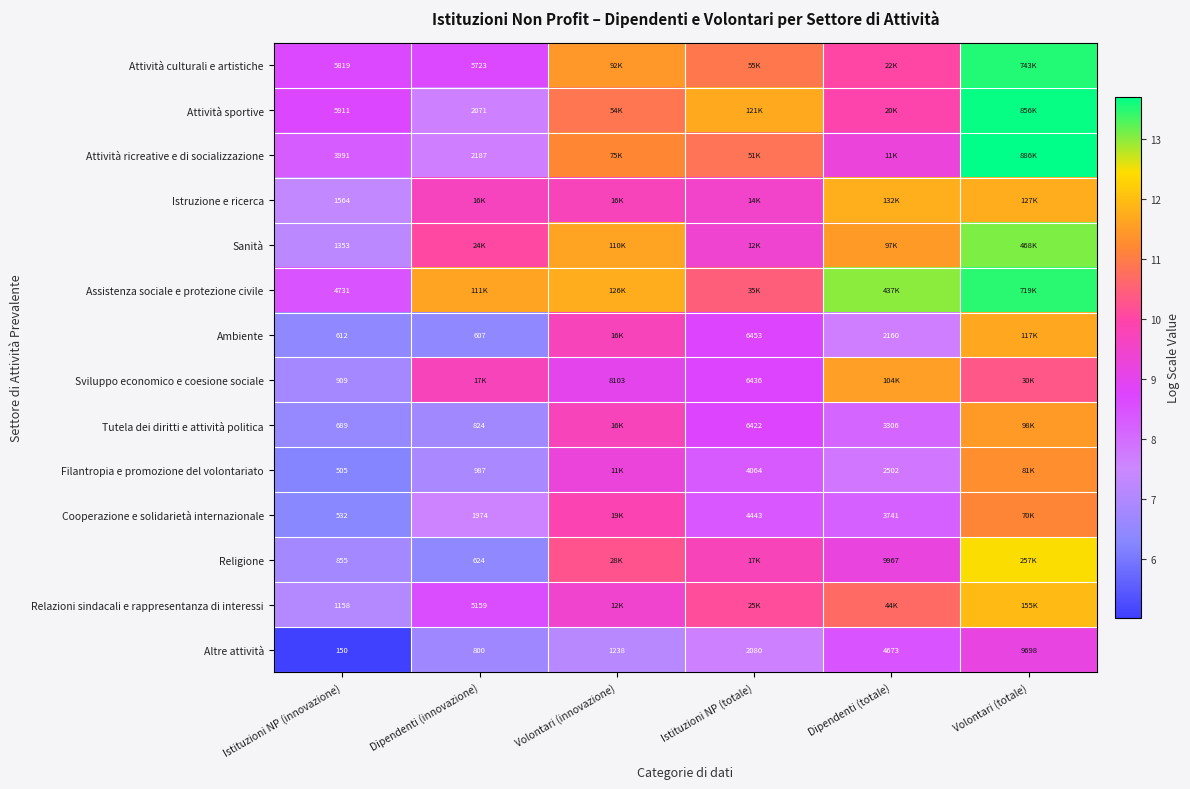

Where is Altre attività nearest to the value 4924?

Dipendenti (totale)